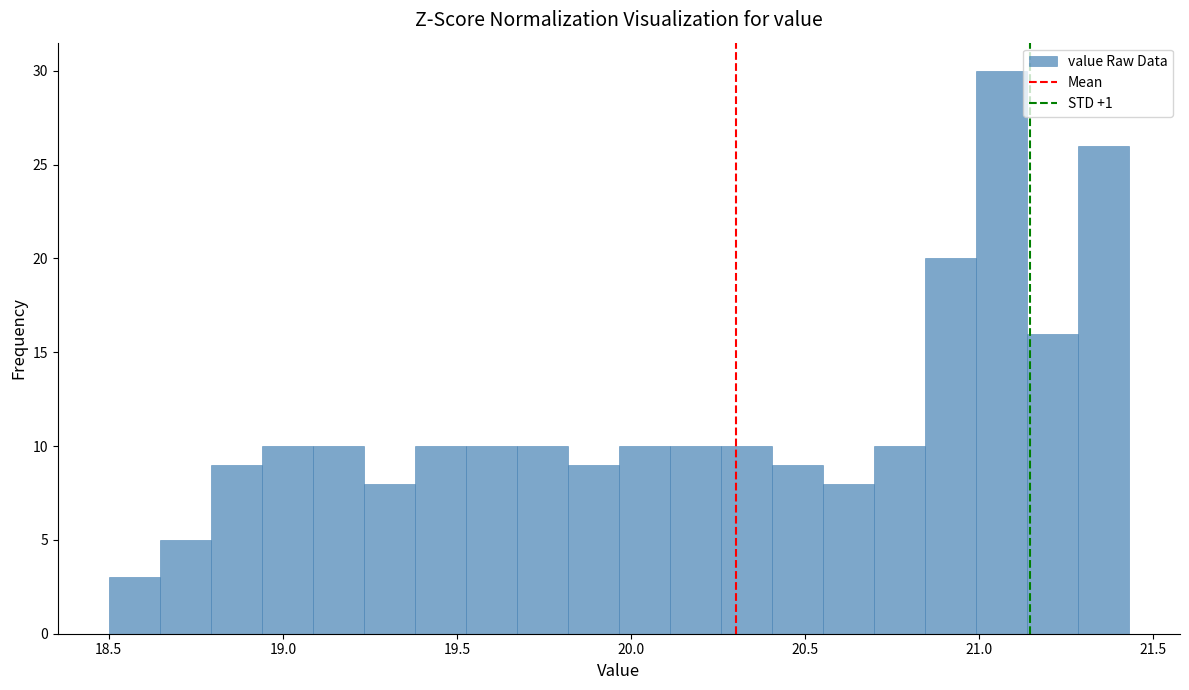

Around what value on the x-axis is the tallest bar? Give the approximate position of its centre, as read against the axis.

21.05